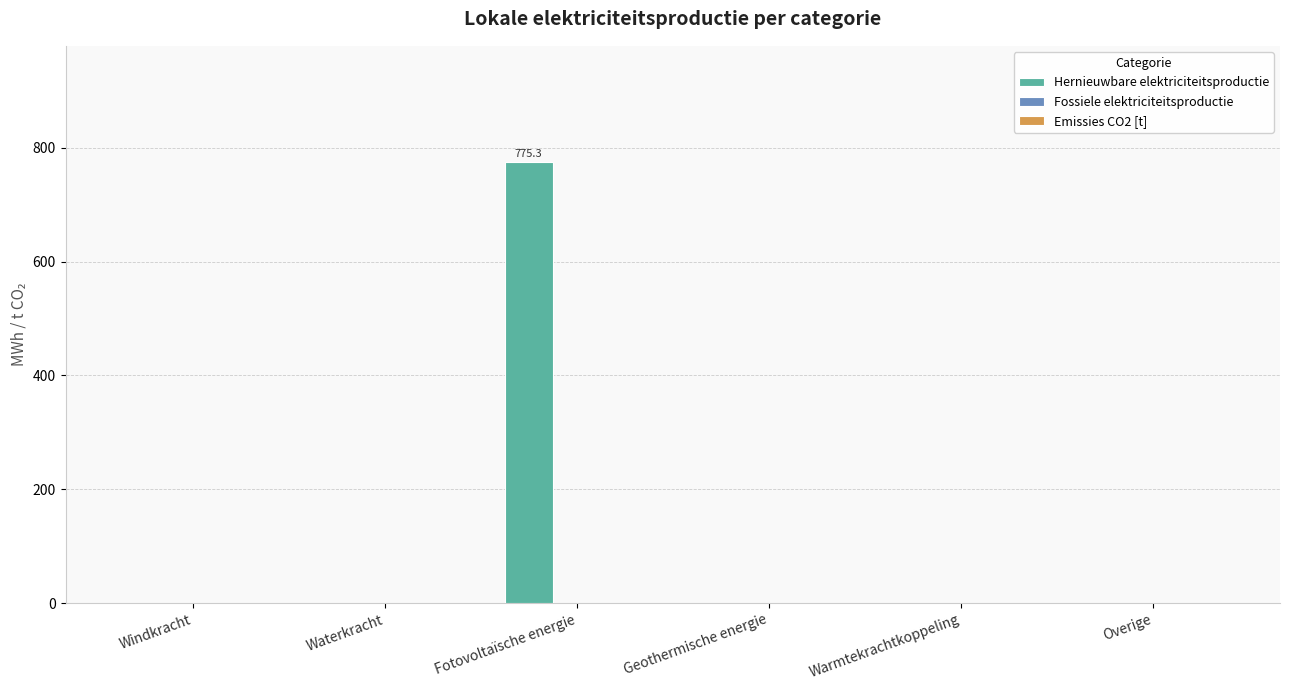

Which has a higher value, Fotovoltaïsche energie or Warmtekrachtkoppeling?

Fotovoltaïsche energie